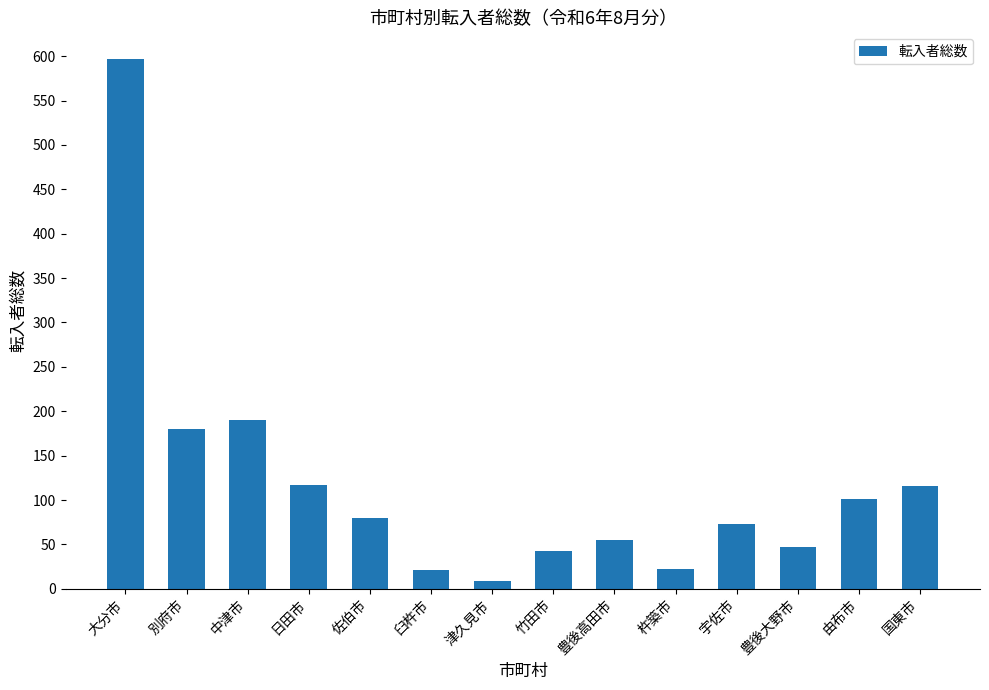

How many data points are less than 80?

7